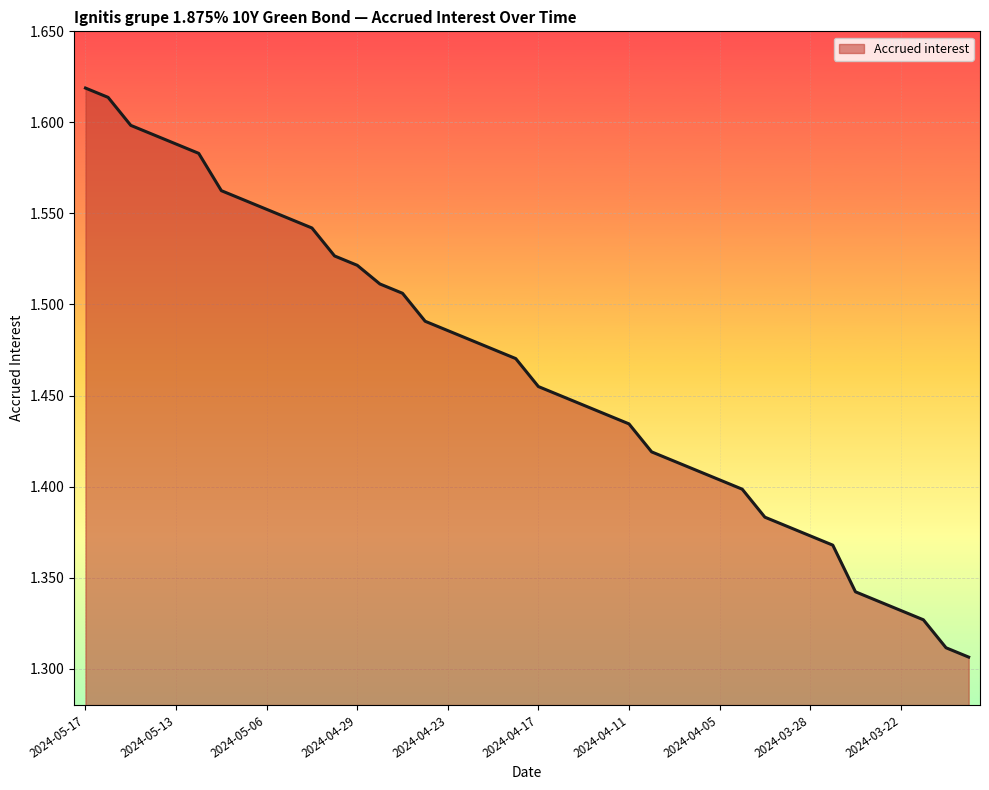

At which category does the chart reach its minimum across all series?

2024-03-19